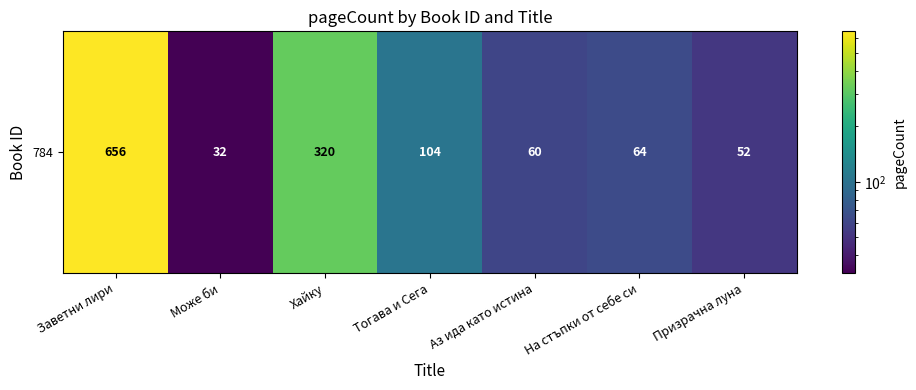

What is the smallest value displayed?

32